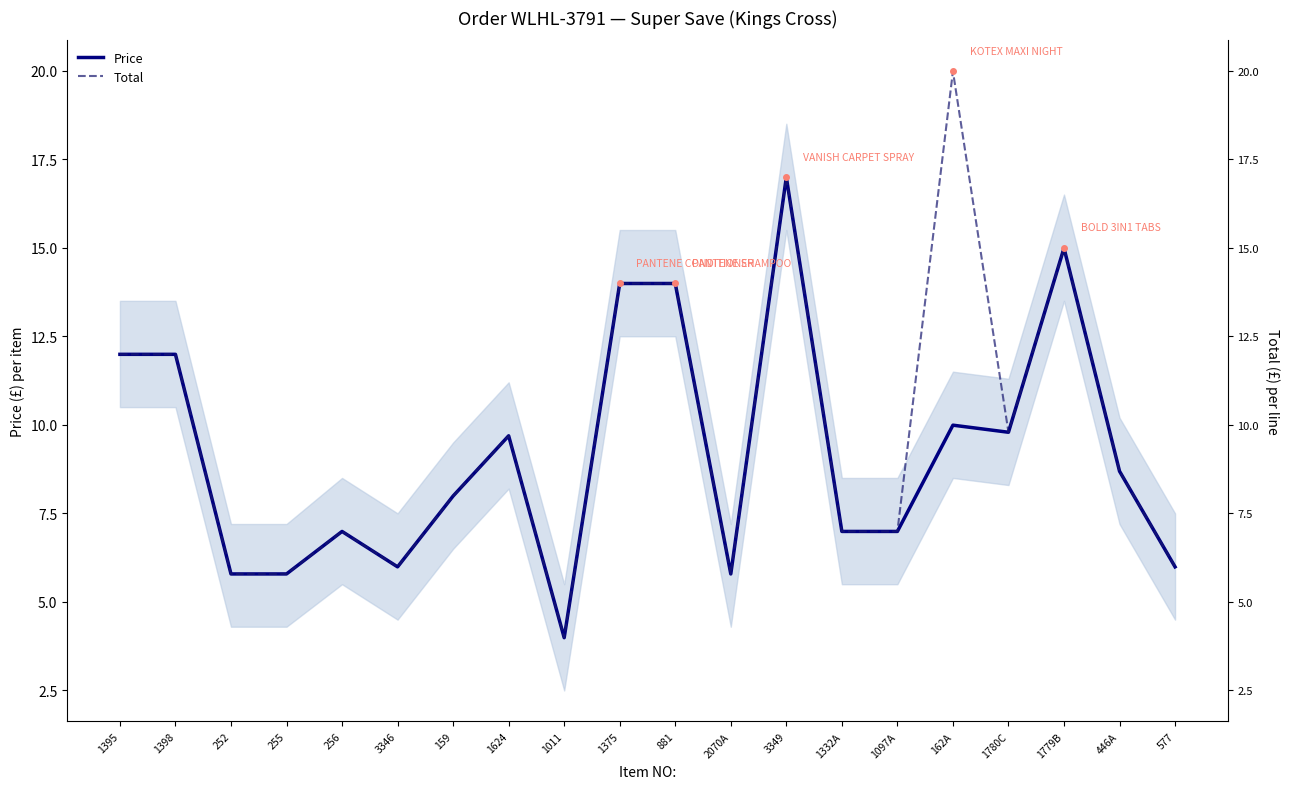

Is this an area chart (filled region under the line)?

No